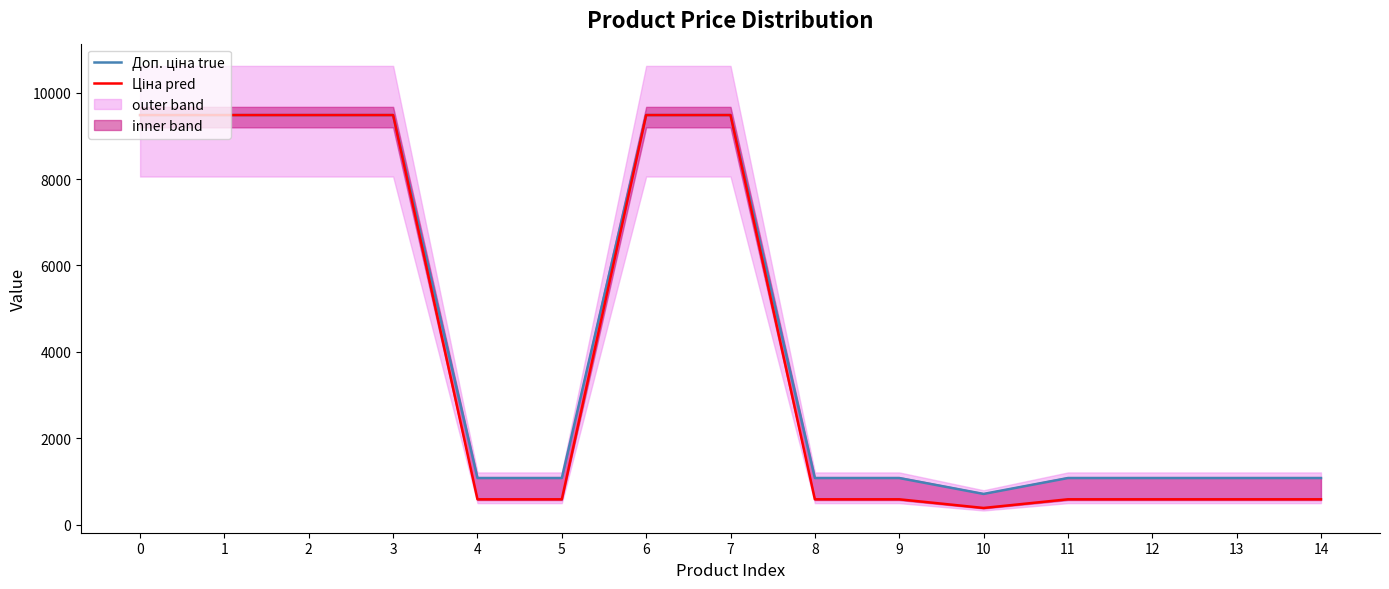

True or false: Ціна pred and Доп. ціна true cross at least once.

False